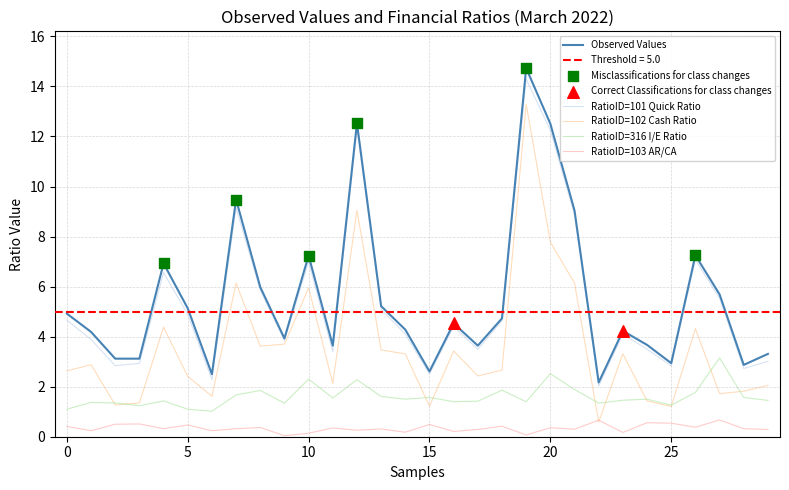

Which series contains the lowest Y value?

RatioID=103 AR/CA